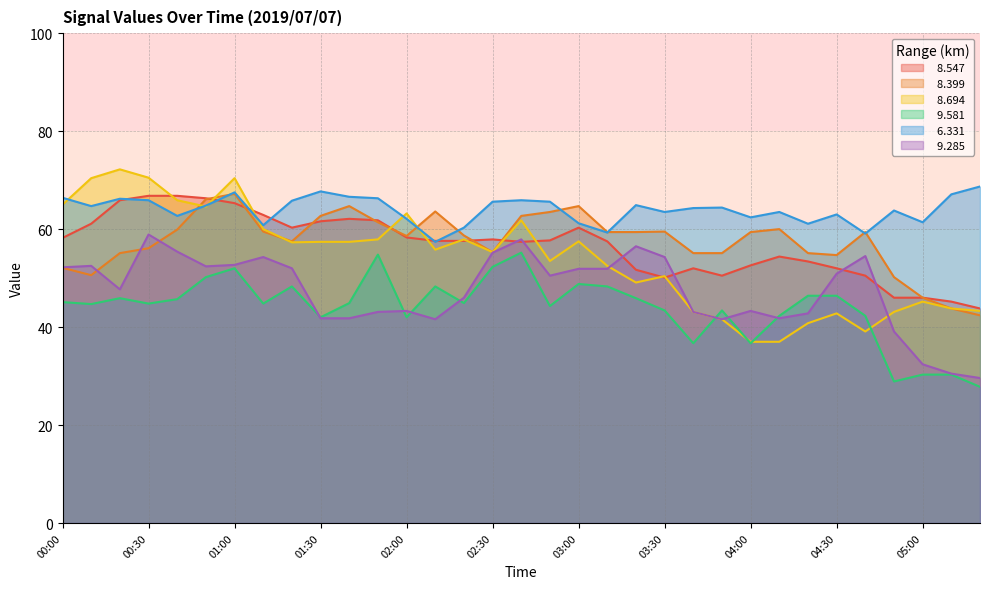

What is the sum of all   9.285 values?

1563.5